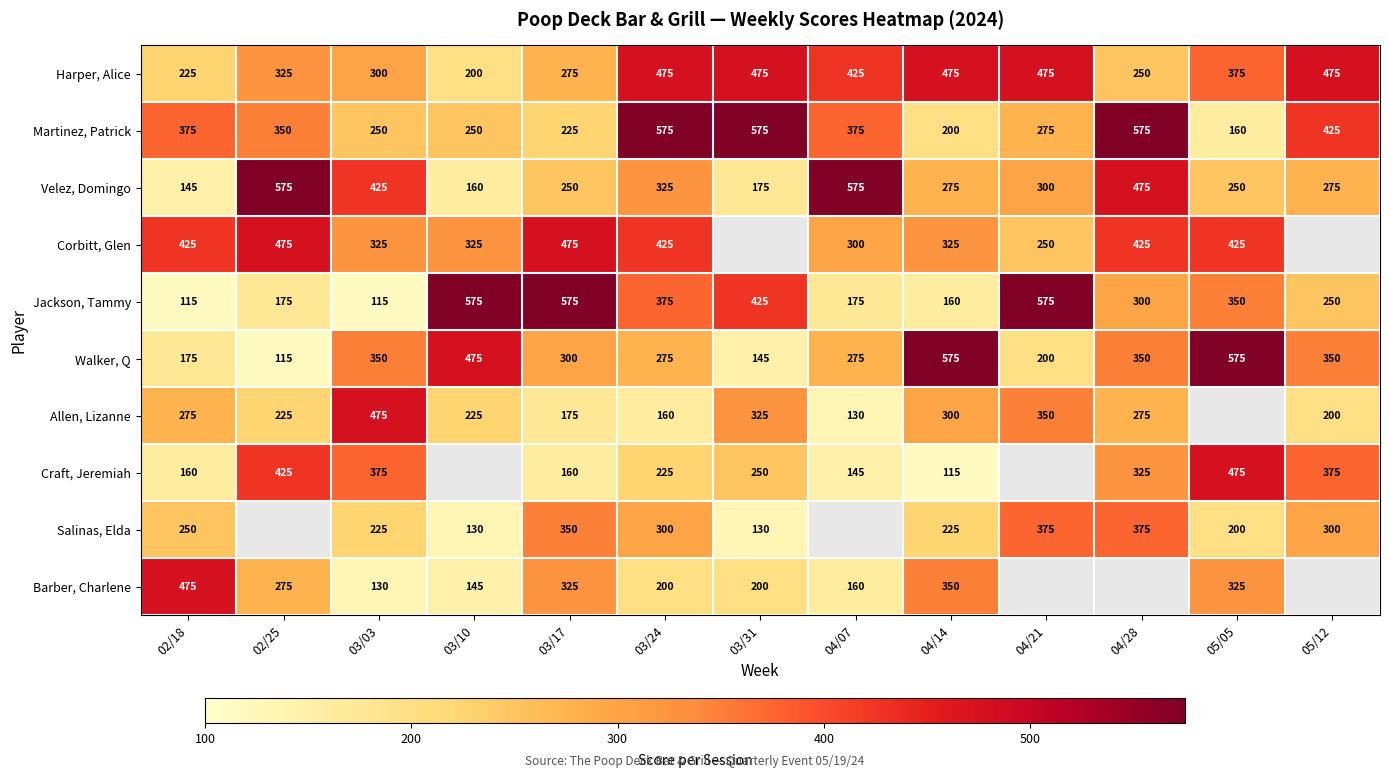

Which has a higher value, 03/17 or 05/05?

05/05